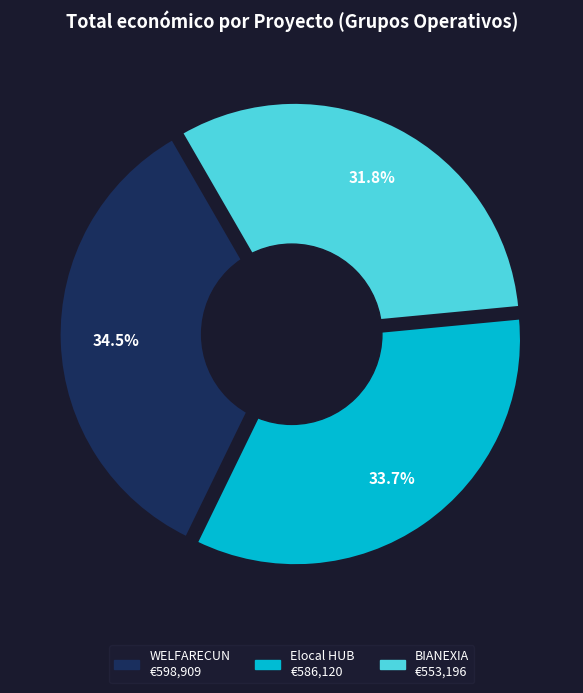

Combined, what portion of the pie is WELFARECUN and BIANEXIA?

66.3%